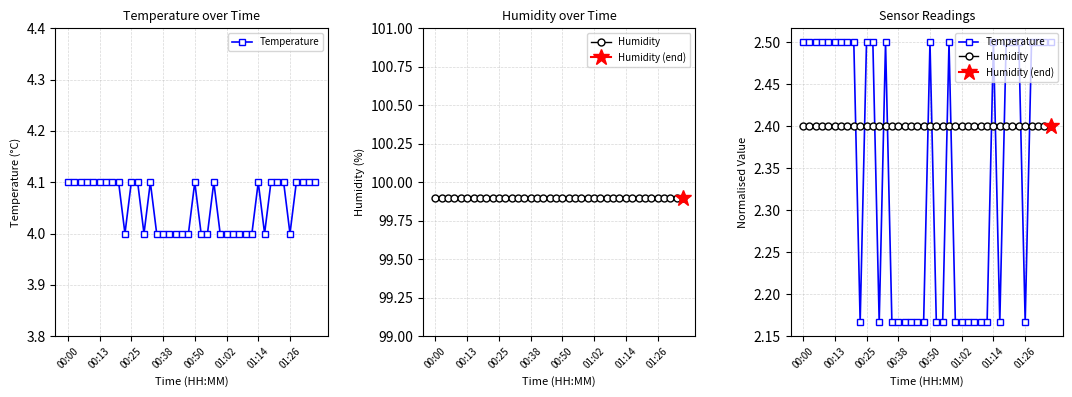

Which series has the largest range (max minus min)?

Temperature